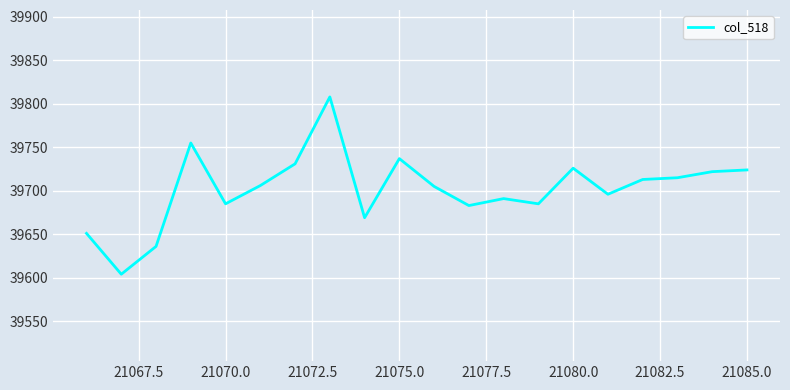

Is this an area chart (filled region under the line)?

No